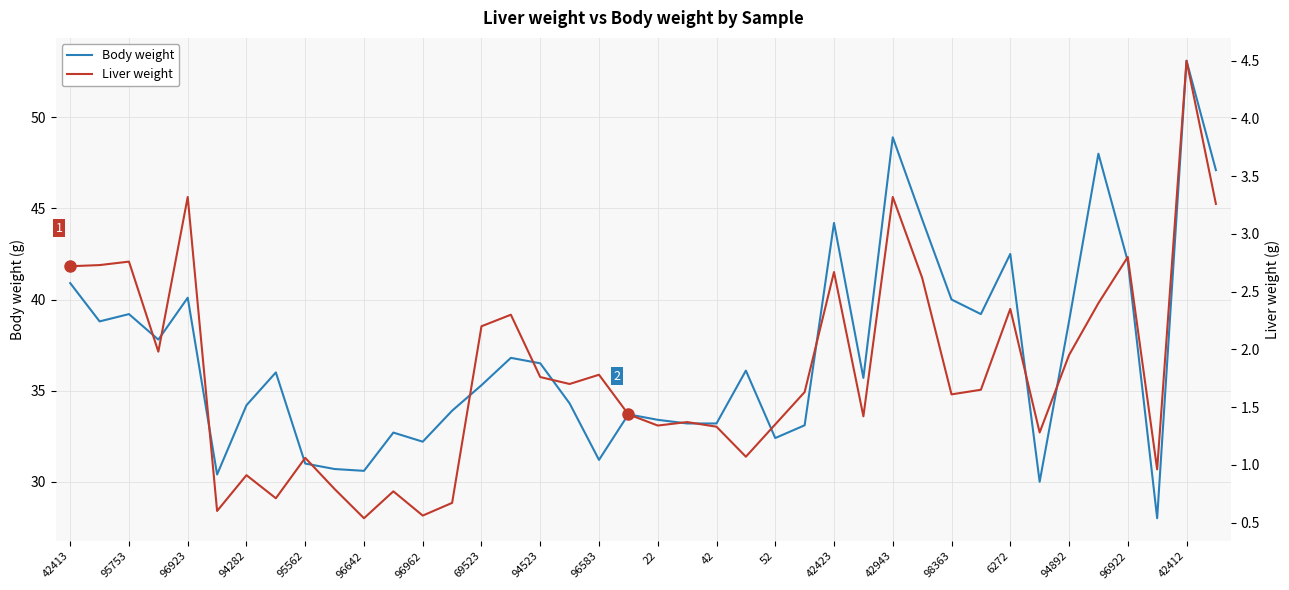

What is the highest value of the Liver weight series?

4.5